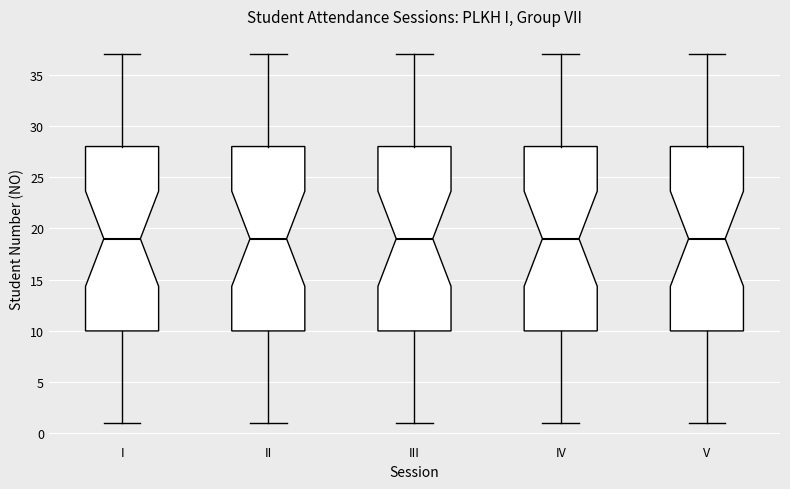

Reading left to right, transcribe this box plot: for each box, give where its median line is, the range the box spans, and where its two whiskers end, as read against the y-axis. The values are not printed on the chart, so give them approximately, as read against the axis.

I: median 19, box 10 to 28, whiskers 1 to 37
II: median 19, box 10 to 28, whiskers 1 to 37
III: median 19, box 10 to 28, whiskers 1 to 37
IV: median 19, box 10 to 28, whiskers 1 to 37
V: median 19, box 10 to 28, whiskers 1 to 37